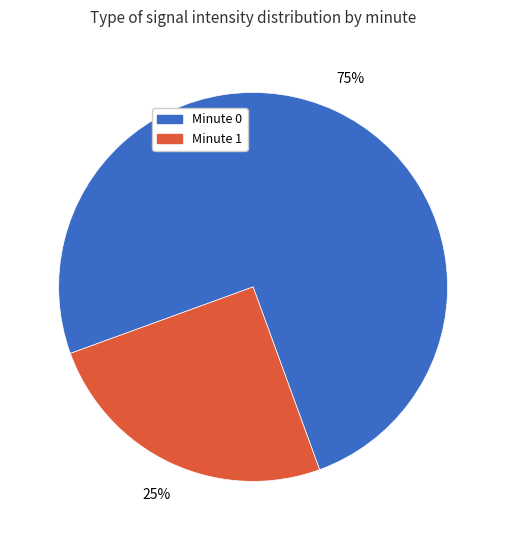

To the nearest percent, what is the difference between the largest and smallest slice percentages?

50%